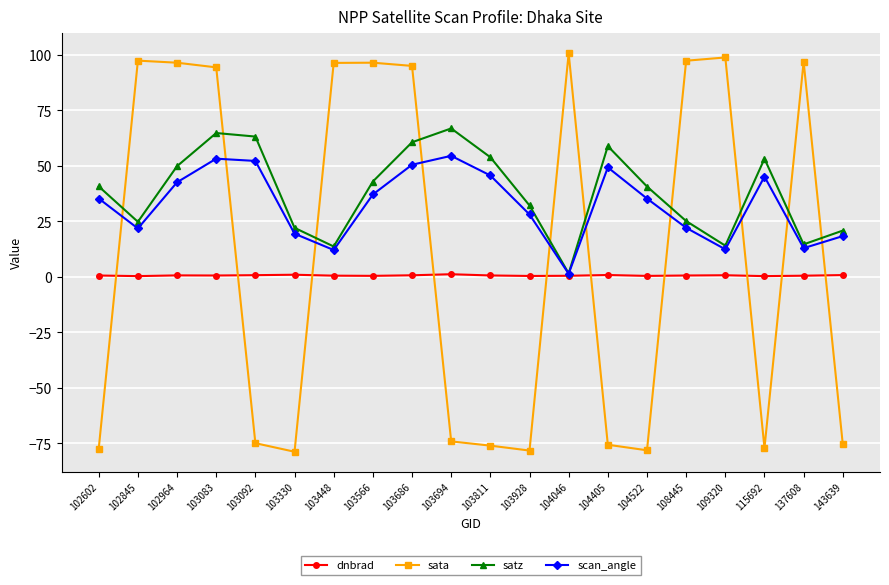

Which series ends up on top after the final intersection of sata and scan_angle?

scan_angle